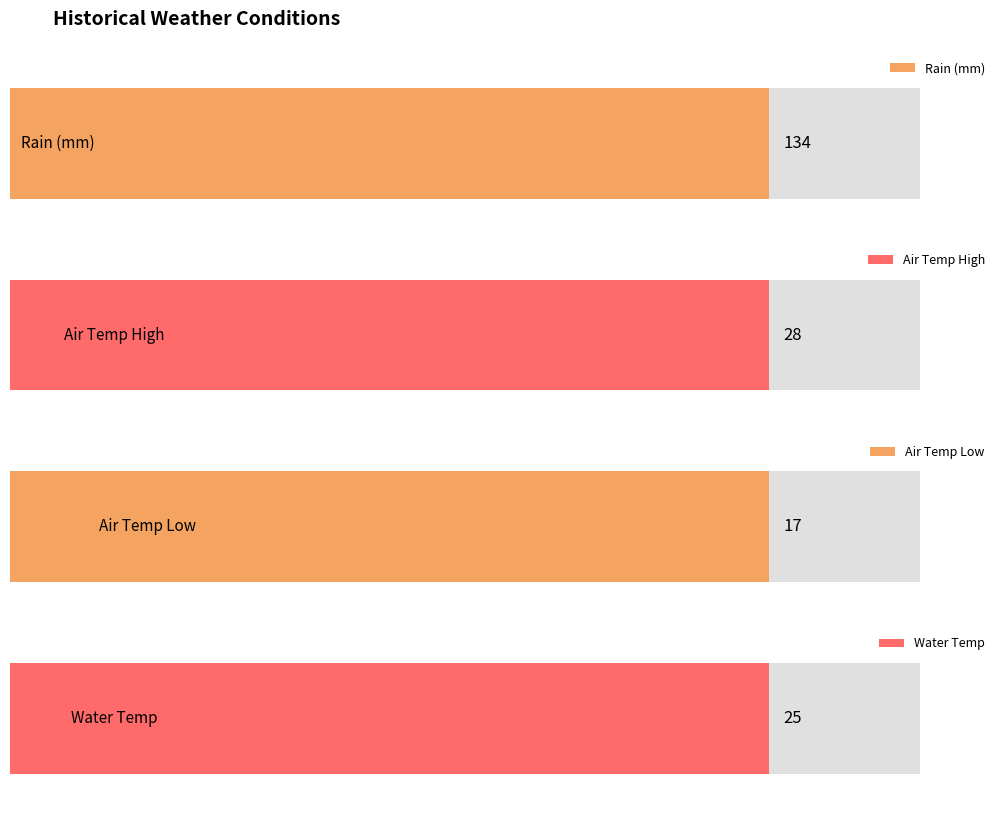

Which series has the largest range (max minus min)?

Rain (mm)